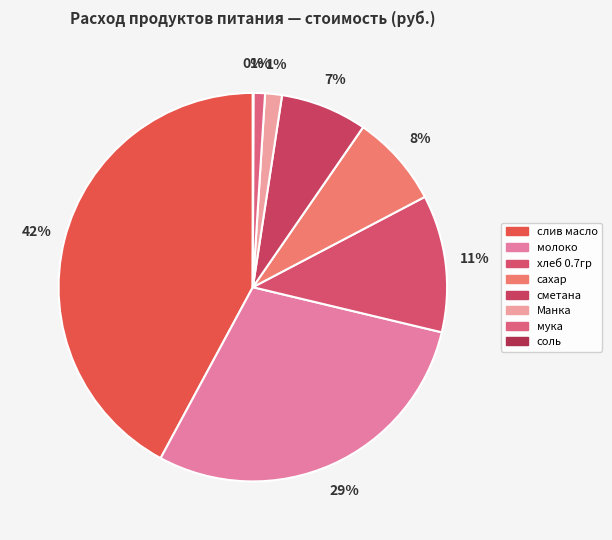

To the nearest percent, what portion does хлеб 0.7гр represent?

11%